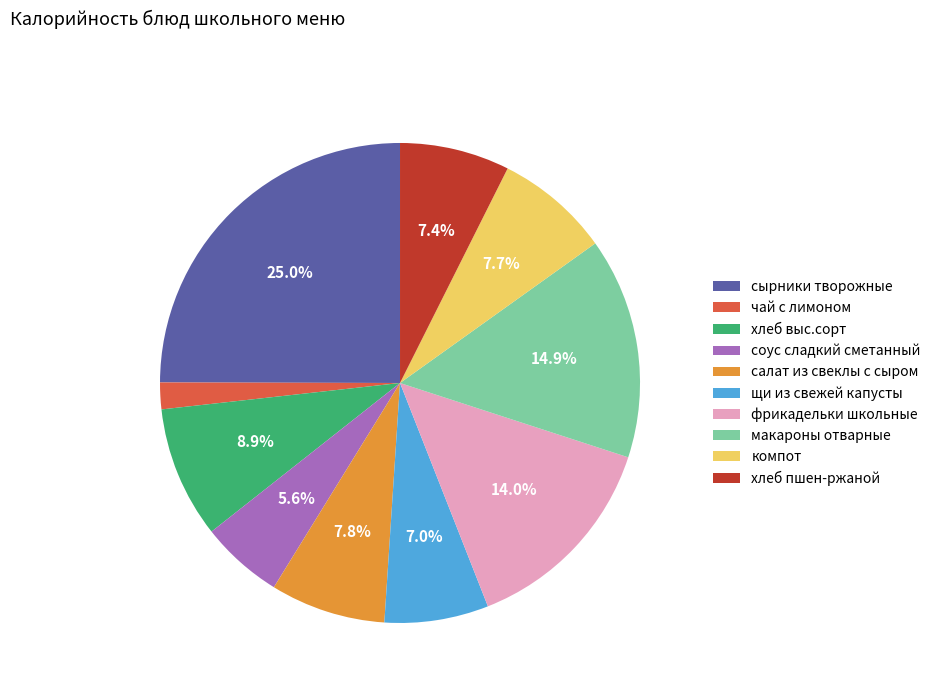

To the nearest percent, what is the difference between the сырники творожные and компот slice percentages?

17%